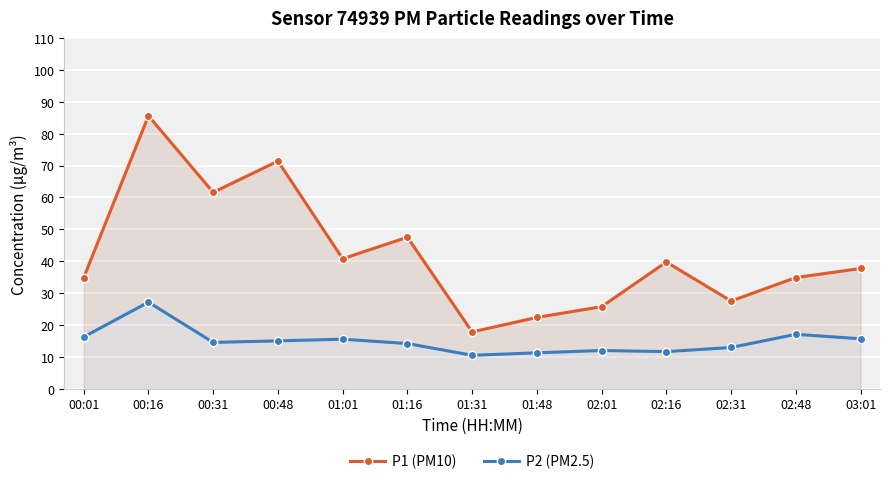

Reading left to right, list all the values displayed in this chart.

P1 (PM10): 34.9	85.6	61.6	71.4	40.8	47.5	17.8	22.4	25.8	39.8	27.5	34.9	37.7
P2 (PM2.5): 16.3	27.1	14.6	15.0	15.6	14.2	10.5	11.3	12.0	11.7	12.9	17.1	15.7